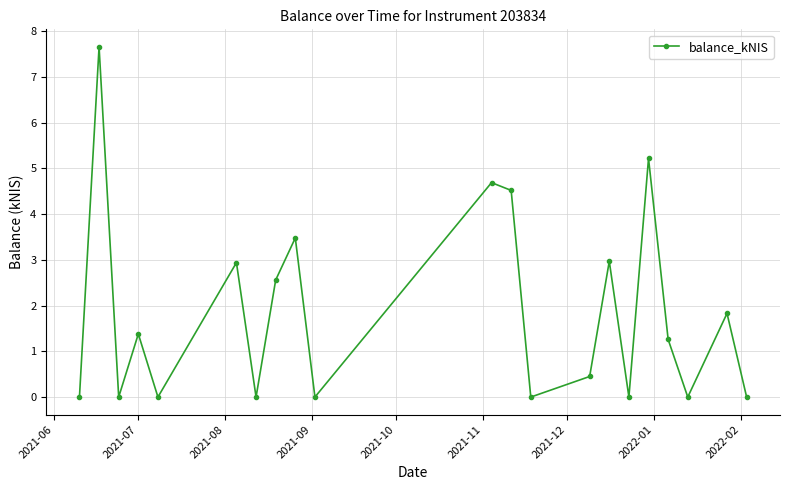

How many points are higher than both their immediate neighbors (excluding endpoints)?

8